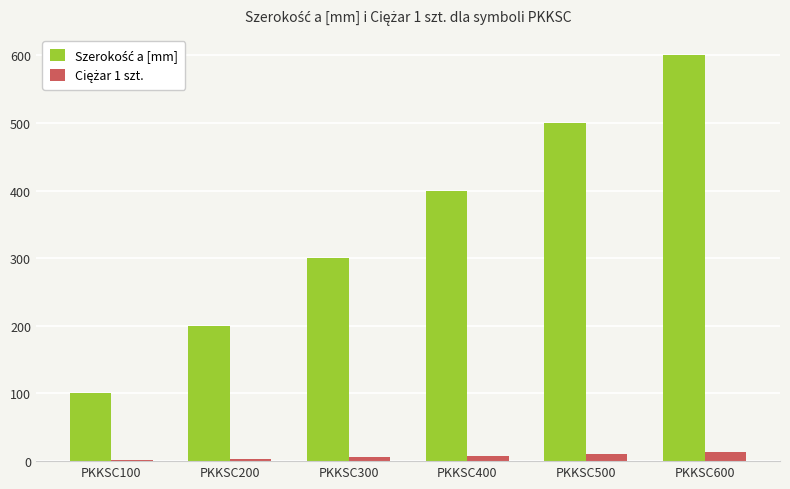

Which label corresponds to the largest value in the chart?

PKKSC600